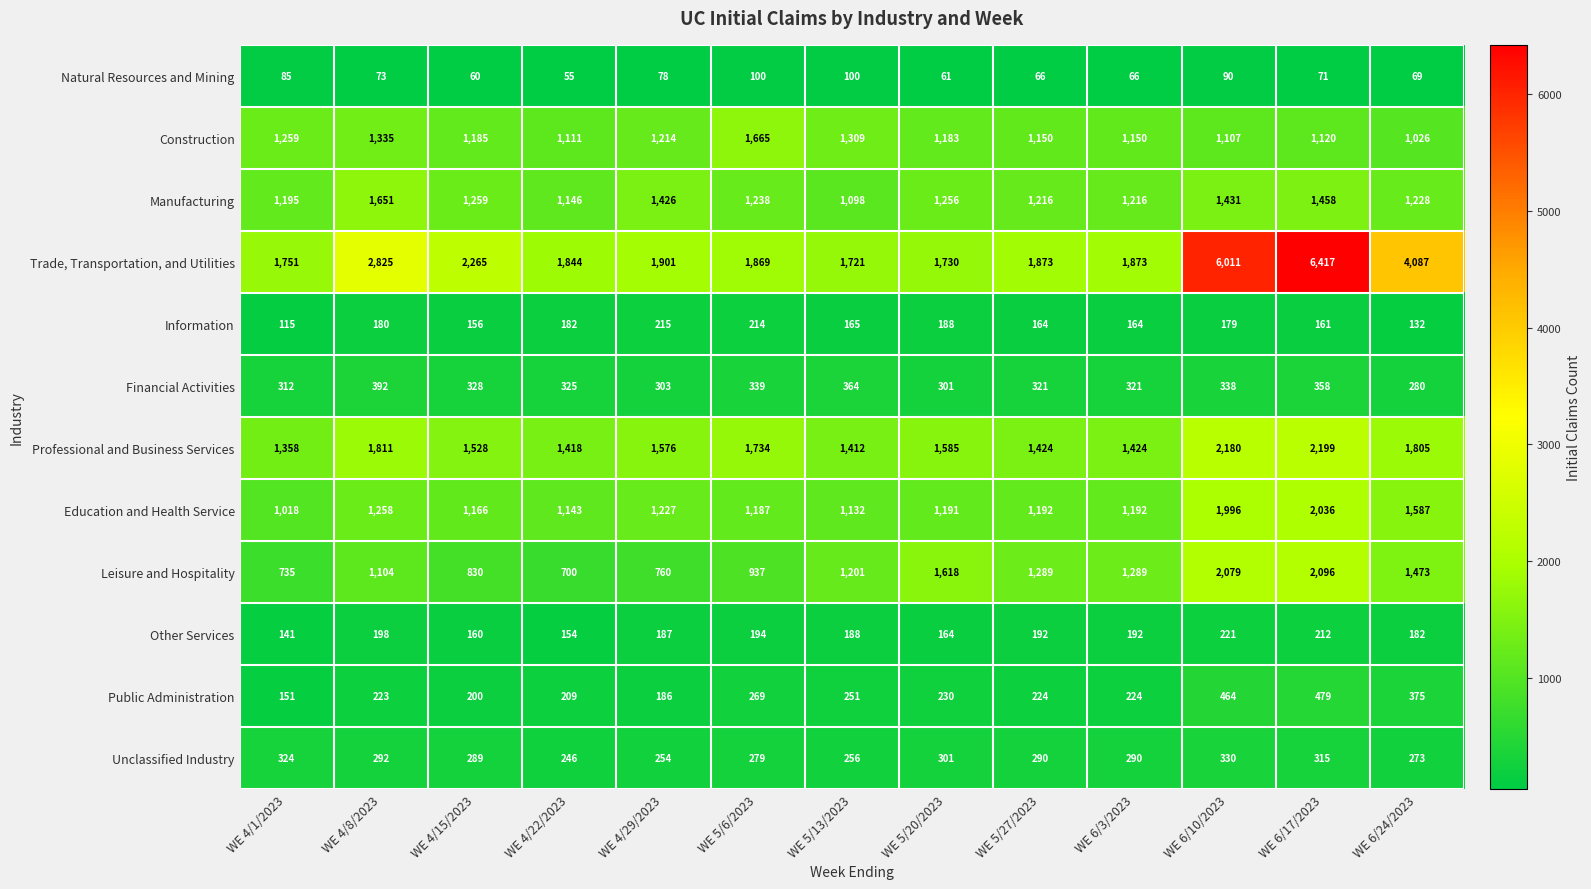

Is it true that Unclassified Industry equals 292 at WE 4/8/2023?

True